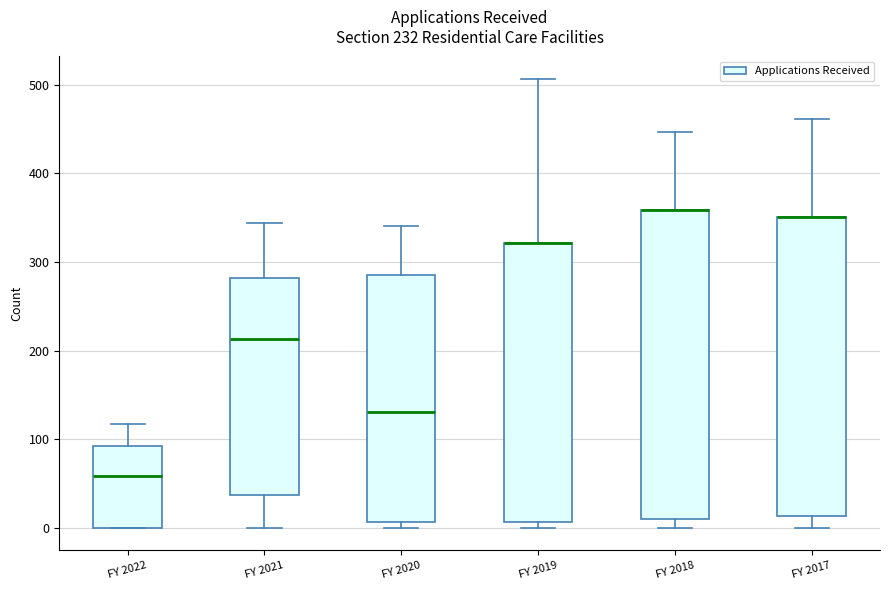

Comparing the boxes themselves (not the whiskers), which one is the tallest?

FY 2018